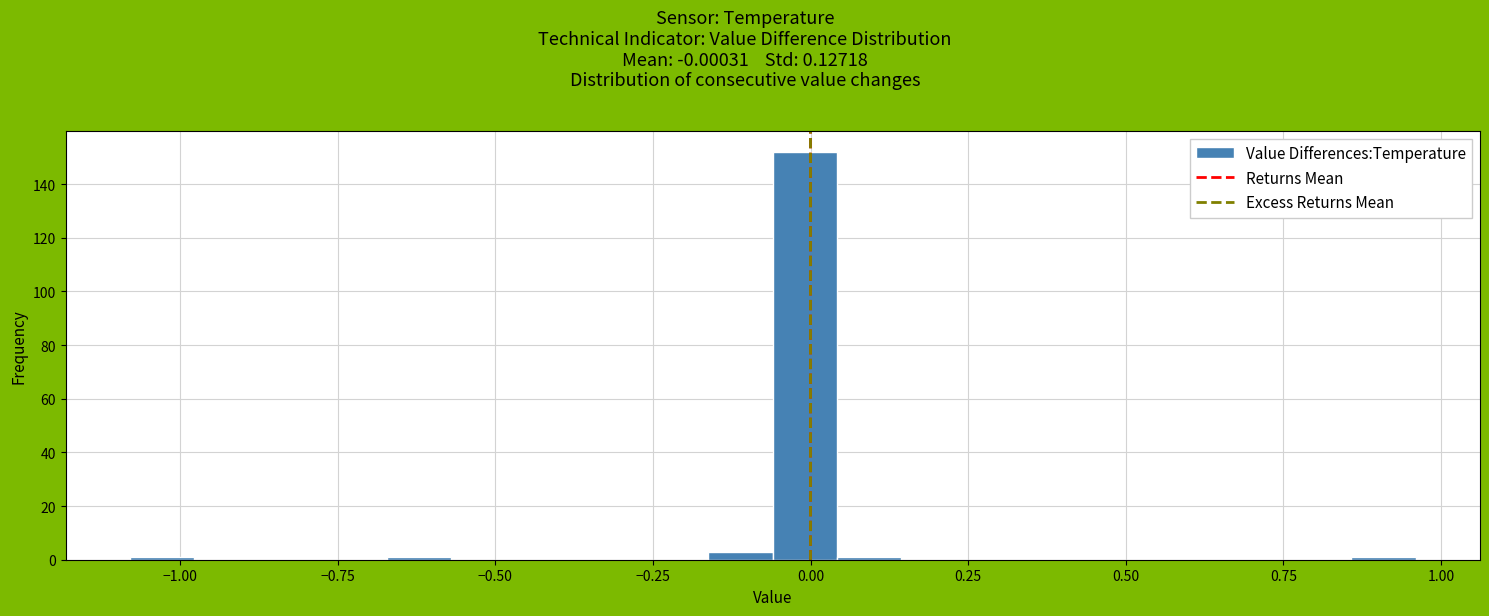

Around what value on the x-axis is the tallest bar? Give the approximate position of its centre, as read against the axis.

0.00